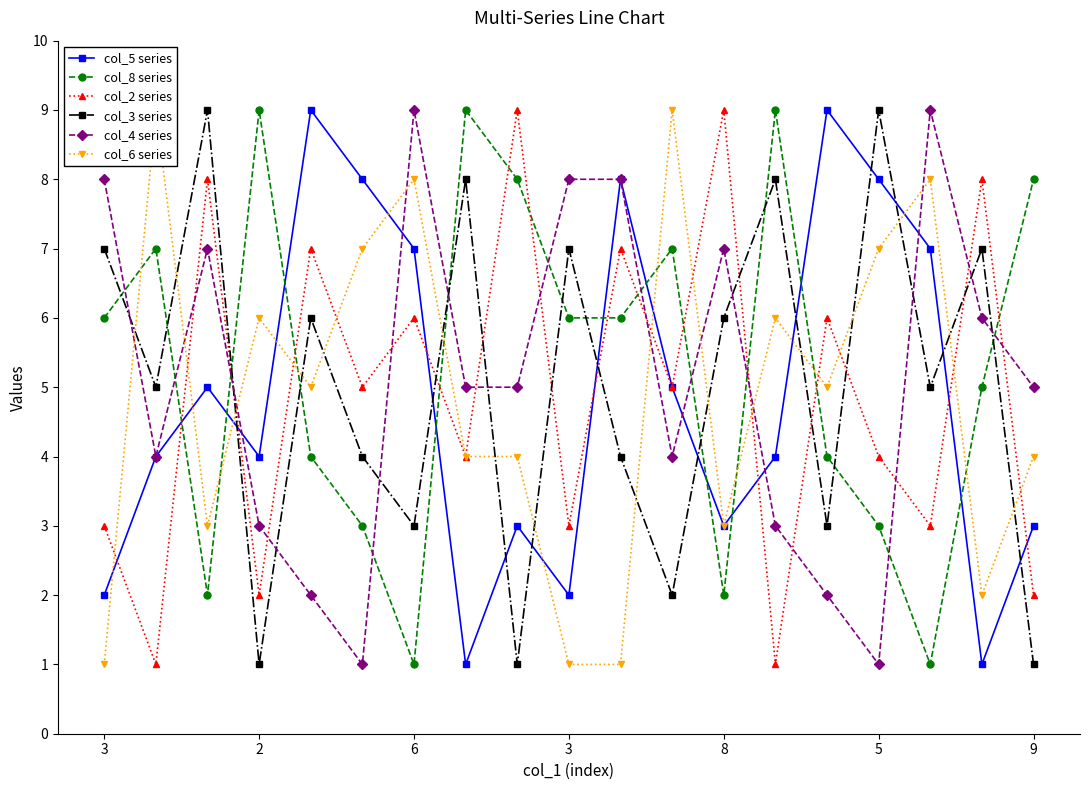

What is the difference between the col_2 series values at 10 and 14?

1